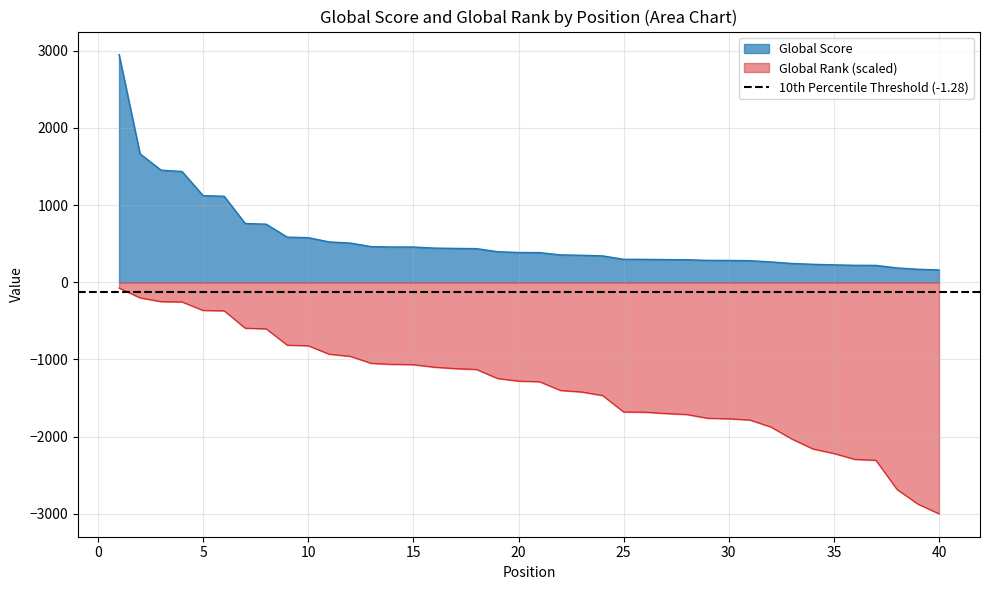

The value of Global Score at 17 is 438.0. True or false?

True